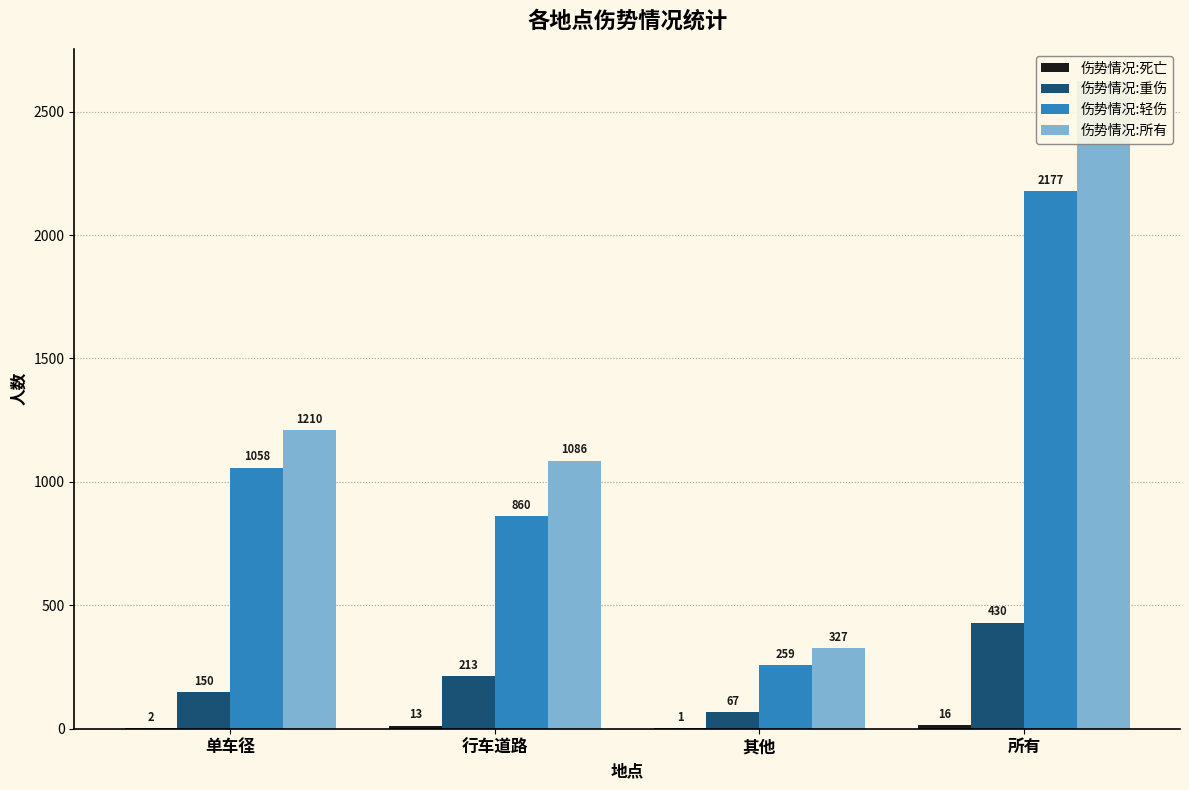

What is the label of the 3rd bar from the left?

其他